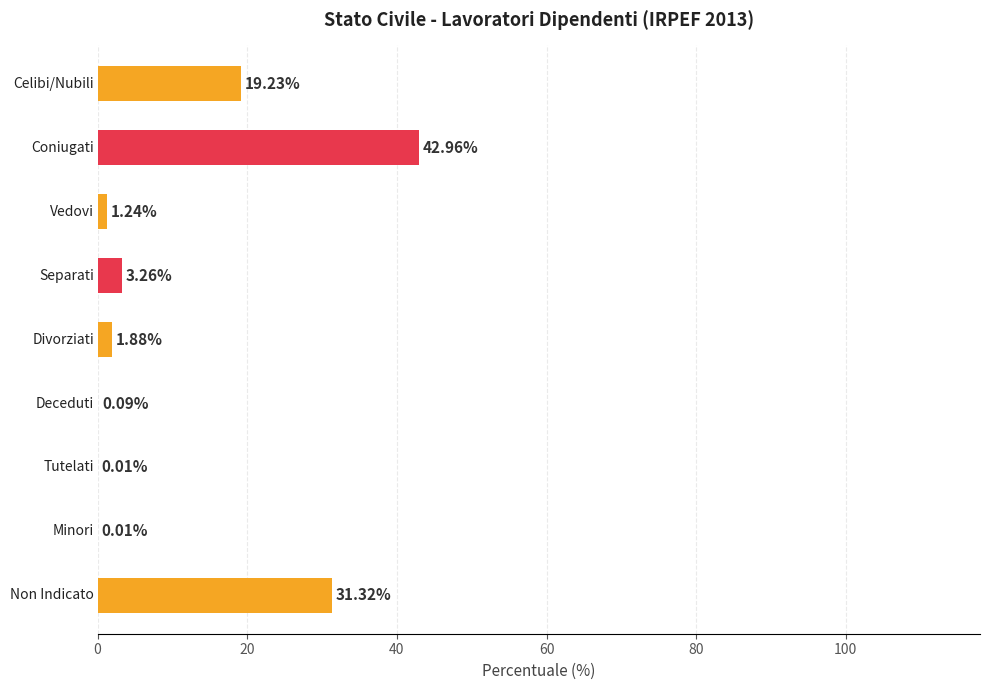

How many data points are above 1?

6